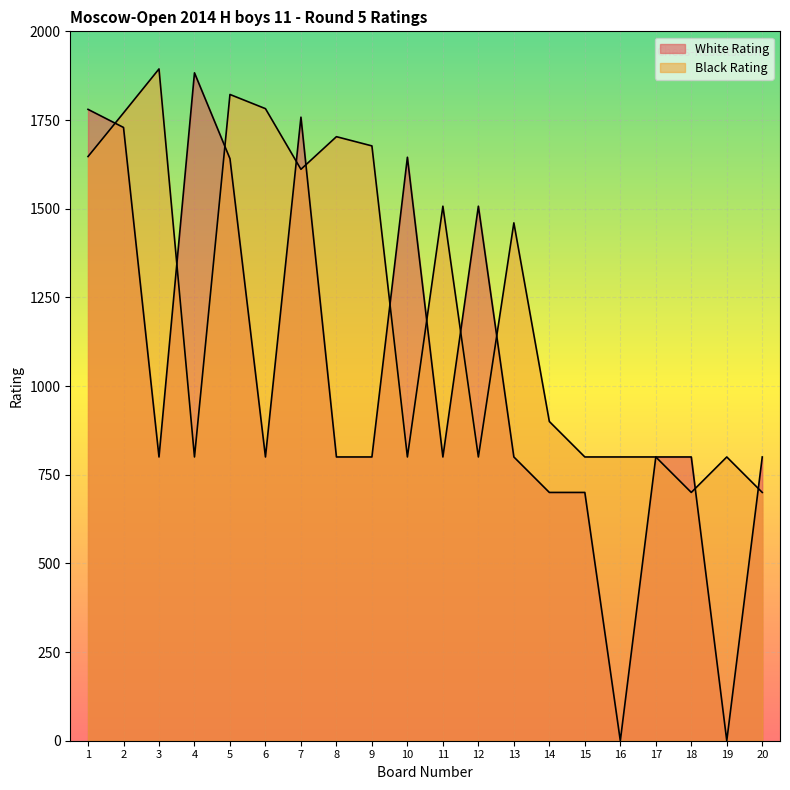

At which label does White Rating reach its peak?

4